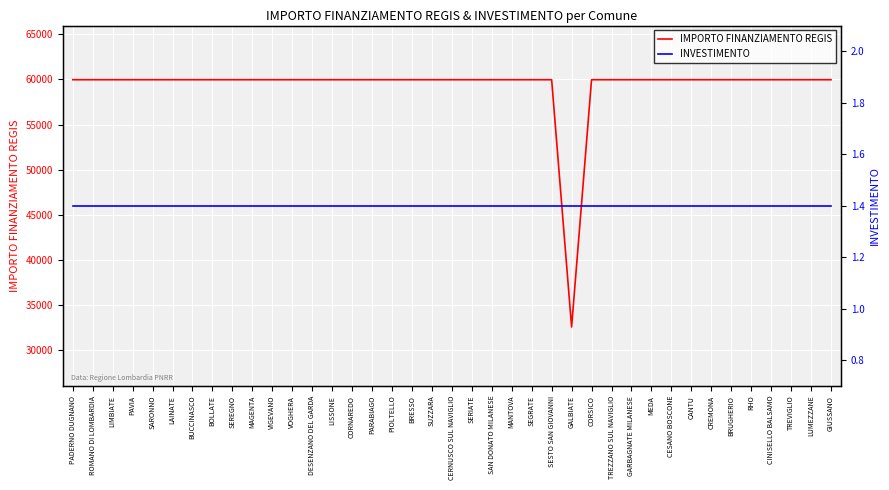

Which series has the largest total across all categories?

IMPORTO FINANZIAMENTO REGIS